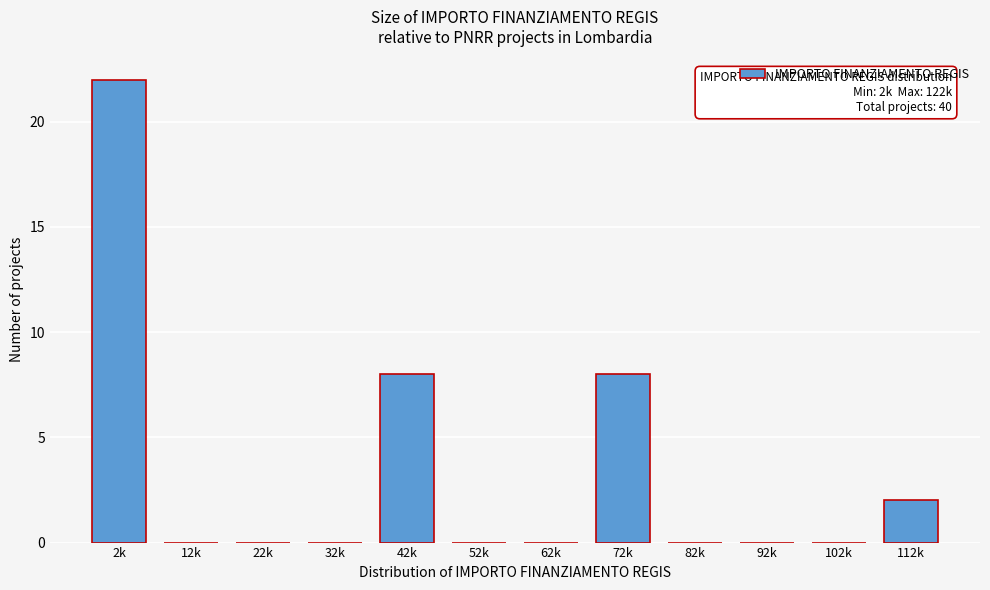

Reading left to right, what are all the values shown in this chart?

2k=22	12k=0	22k=0	32k=0	42k=8	52k=0	62k=0	72k=8	82k=0	92k=0	102k=0	112k=2